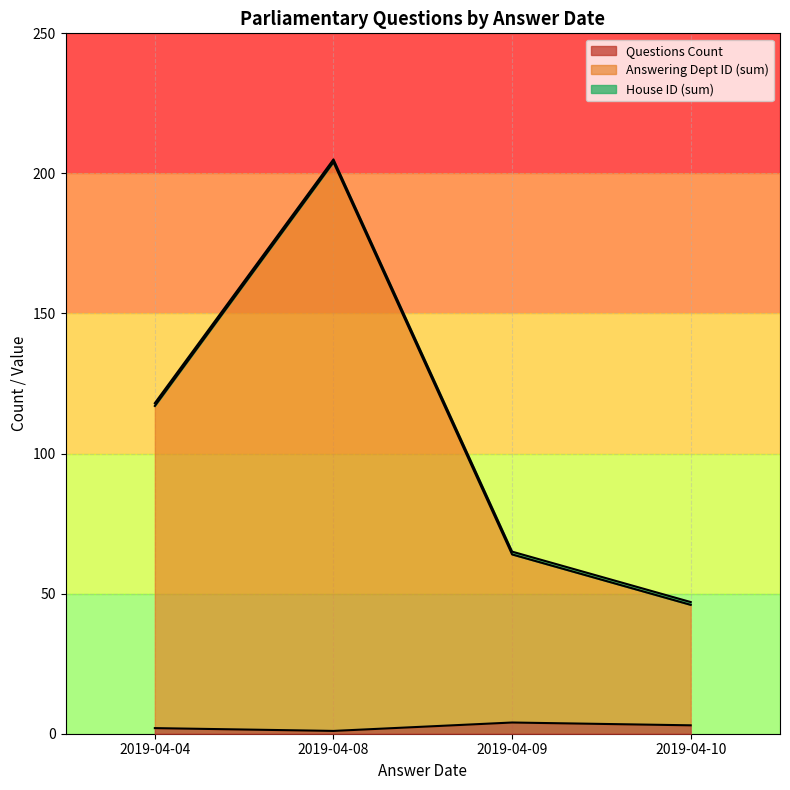

Which series has the widest spread of values?

Answering Dept ID